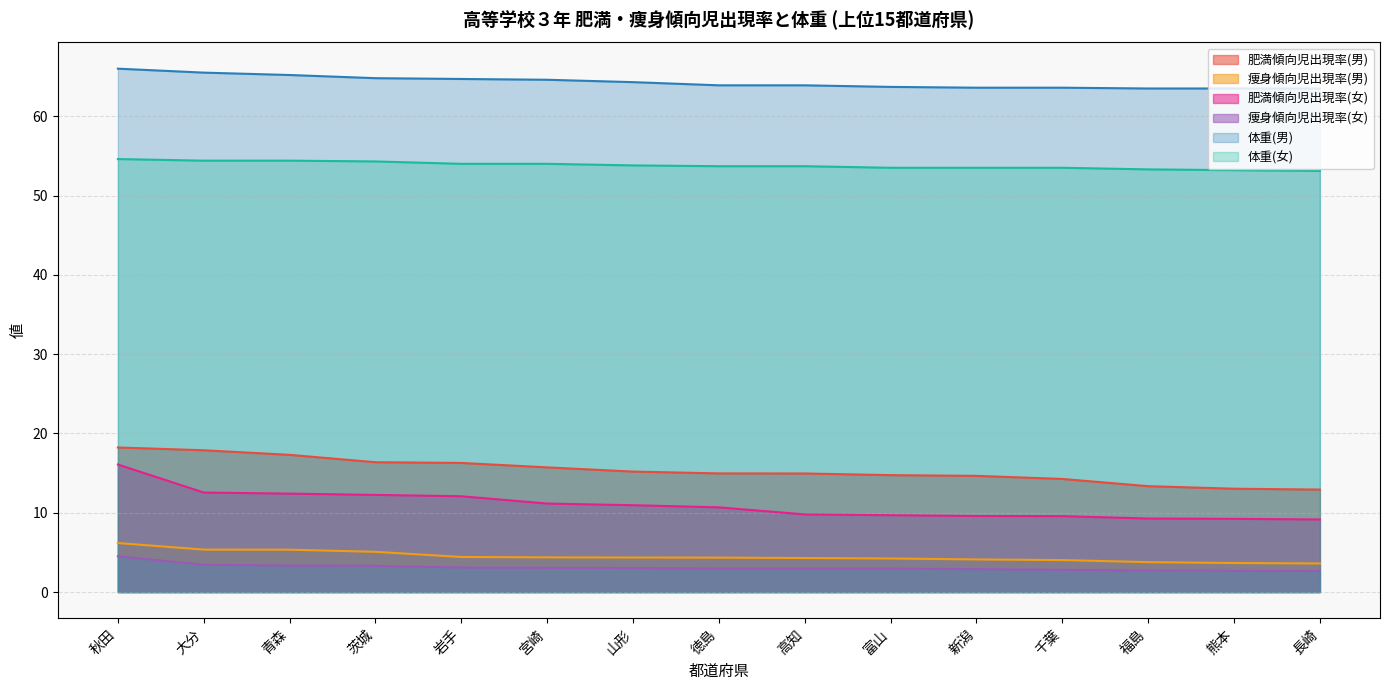

True or false: 肥満傾向児出現率(女) and 痩身傾向児出現率(女) intersect in this chart.

False